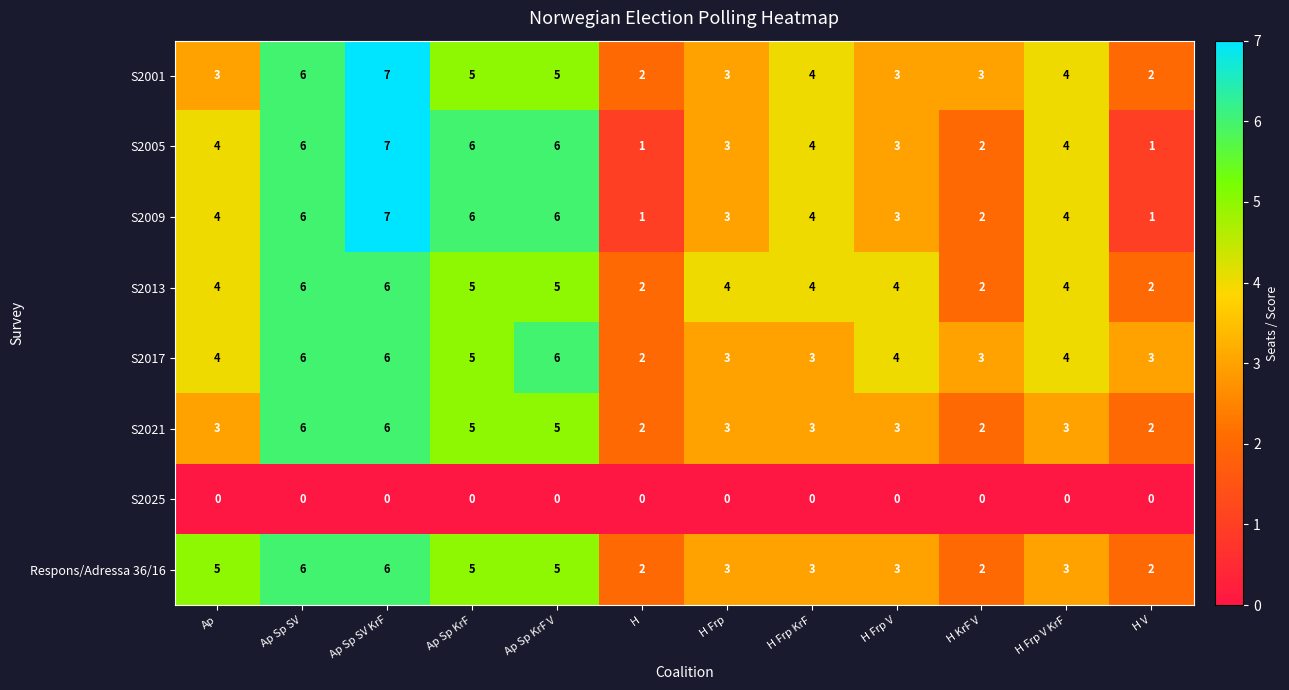

The S2009 series shows 1 at H Frp V. True or false?

False